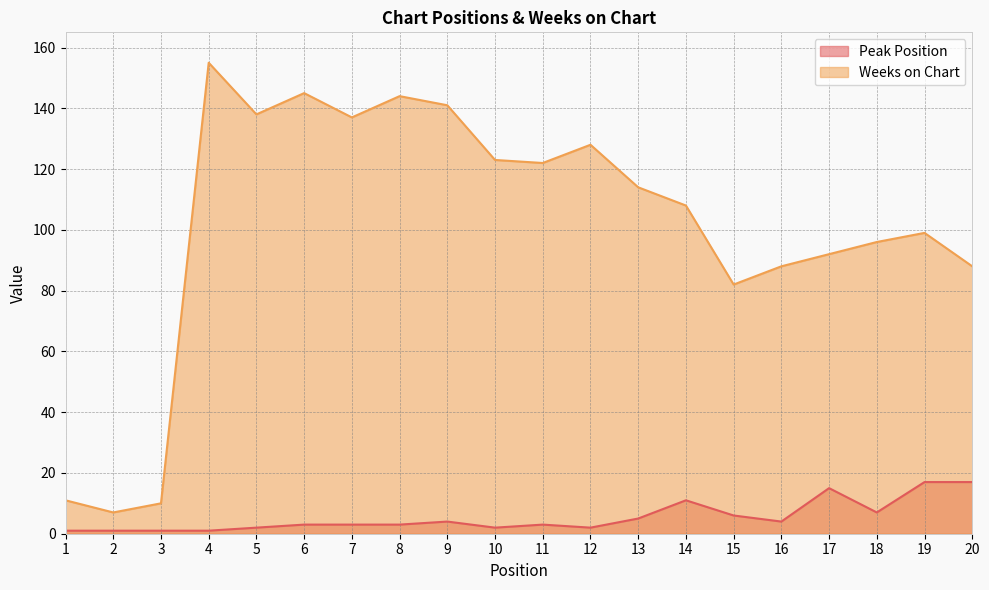

Does the chart have visible grid lines?

Yes